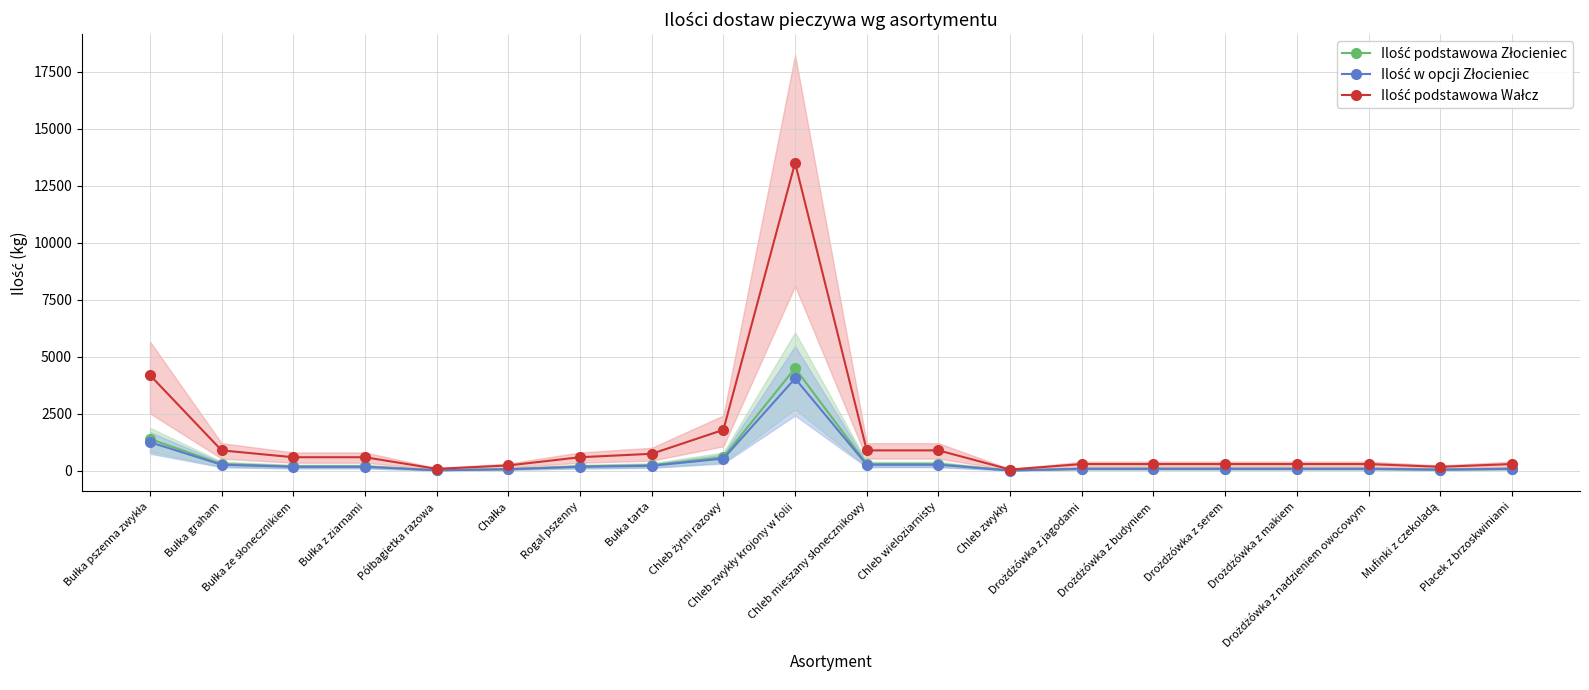

What is the label of the 5th point from the left?

Półbagietka razowa